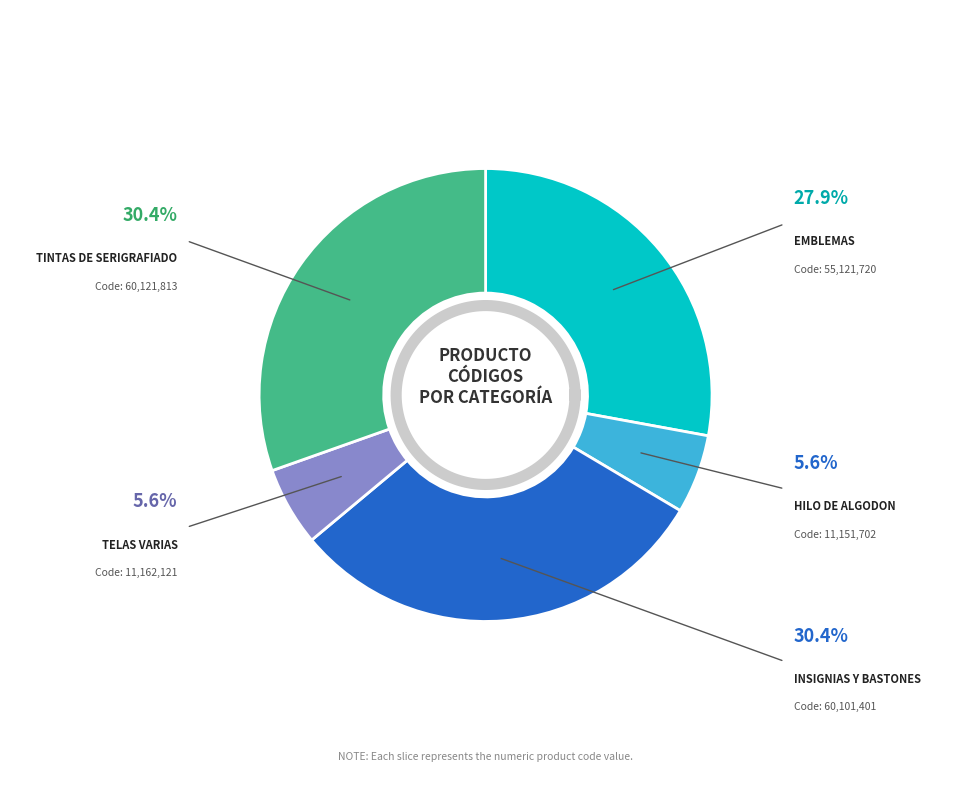

Does Insignias y bastones account for over 50% of the chart?

No